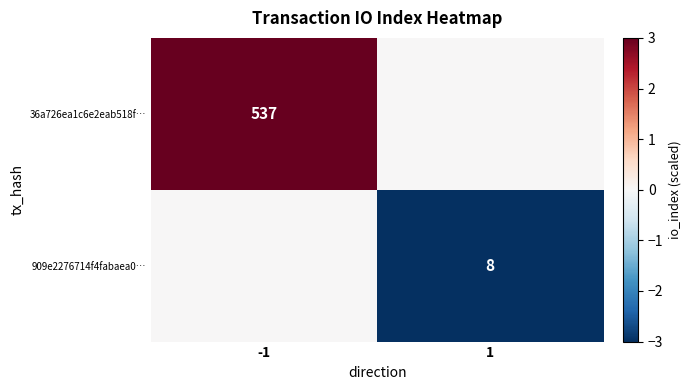

True or false: 36a726ea1c6e2eab518f… has a value of 904 at -1.

False